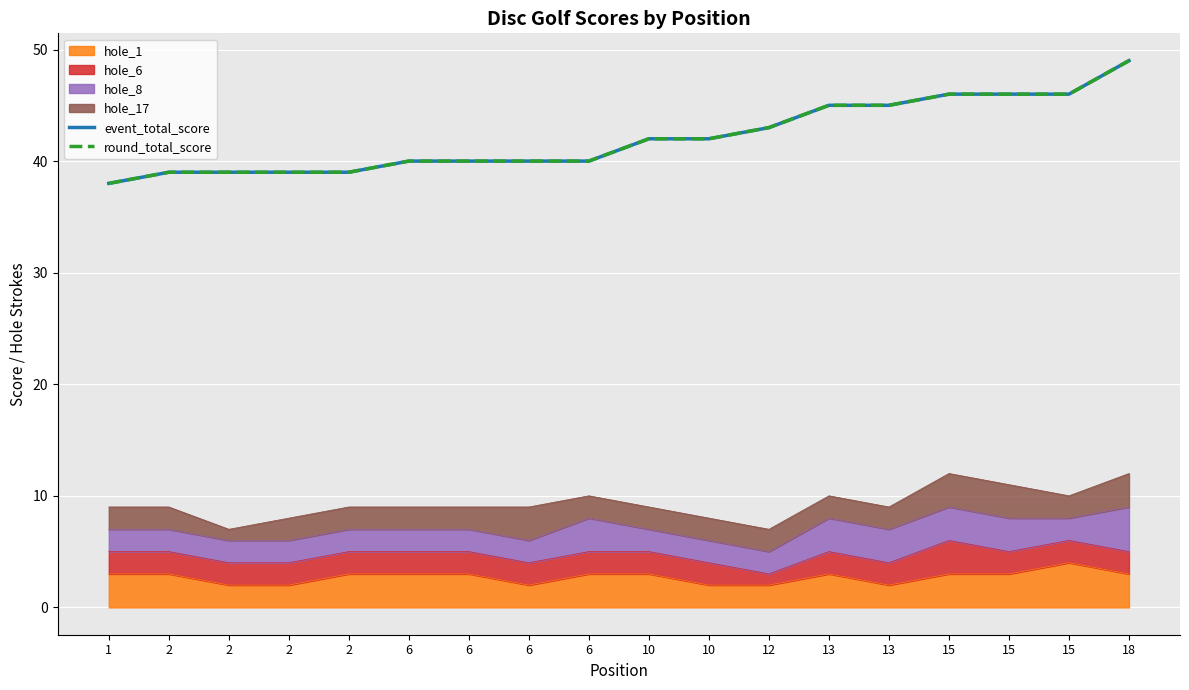

True or false: event_total_score and round_total_score cross at least once.

False